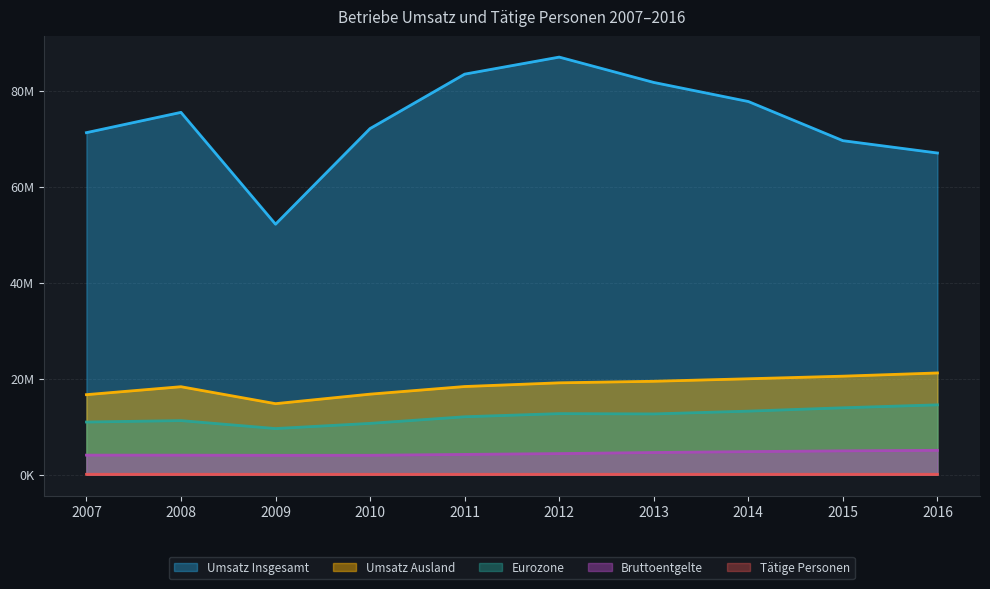

Reading left to right, extract all data points from this chart.

Umsatz Insgesamt: 71265761.5	75495161.0	52190559.7	72123231.7	83457678.9	87010855.0	81729233.3	77754607.6	69594521.6	67025080.0
Umsatz Ausland: 16669987.2	18325065.9	14793864.9	16777886.1	18365106.8	19137256.7	19460994.6	19981843.4	20522295.3	21193129.9
Eurozone: 10965086.0	11264641.9	9607576.2	10686415.5	12063454.2	12719182.0	12656309.9	13237277.1	13934824.5	14547169.8
Bruttoentgelte: 4070945.0	4060874.4	4032758.6	4038158.0	4218951.3	4390440.2	4615487.2	4802037.5	4960822.0	5072079.1
Tätige Personen: 80279.0	77907.0	75327.0	74127.0	75826.0	76838.0	78040.0	79170.0	79261.0	78764.0